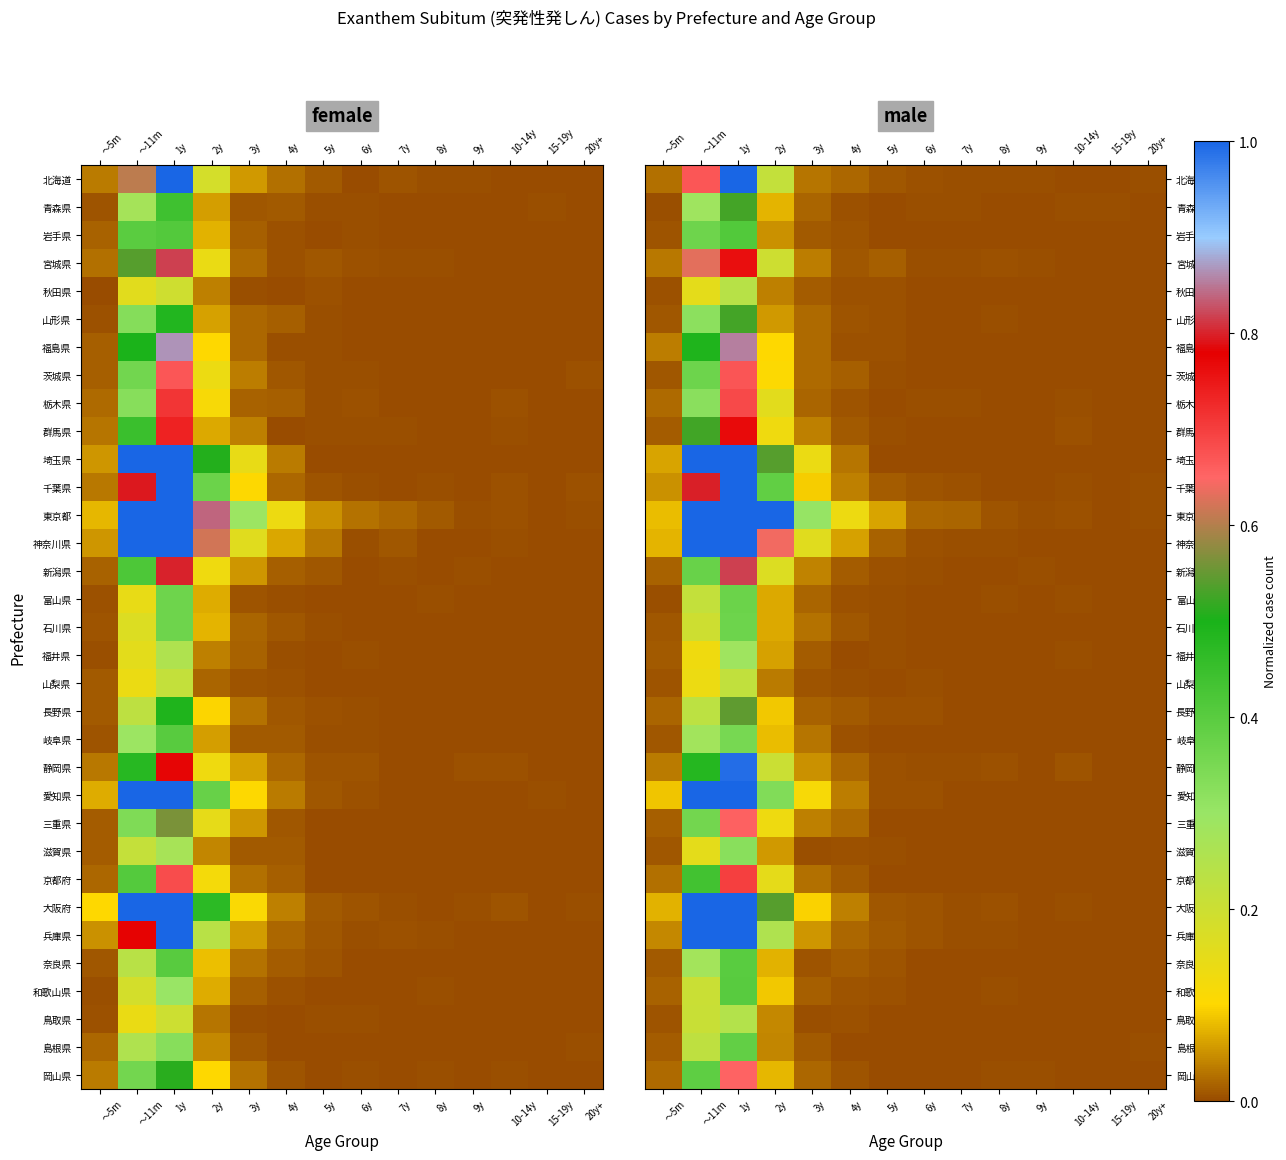

How many data points does each series have?

14